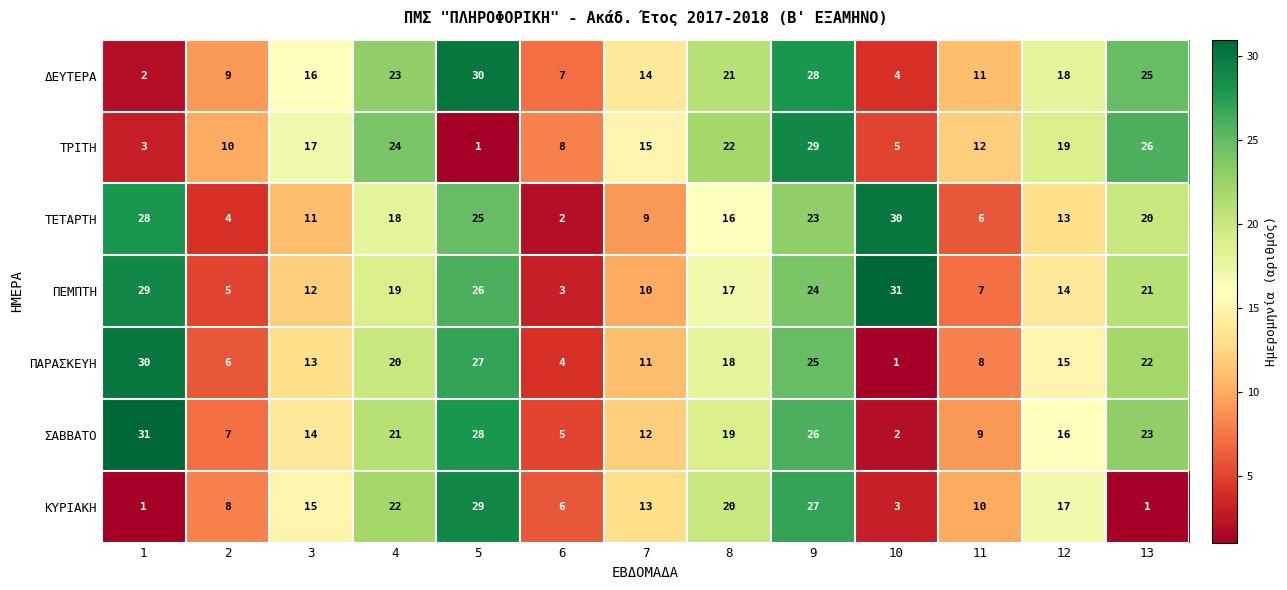

What is the highest value of the ΠΕΜΠΤΗ series?

31